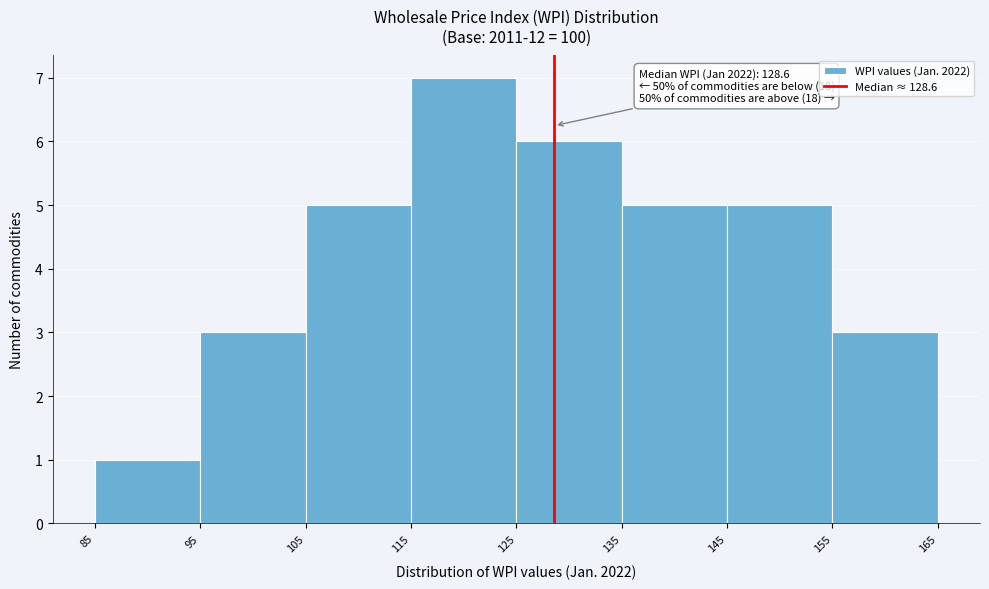

Which range on the x-axis has the tallest bar?

115 to 125